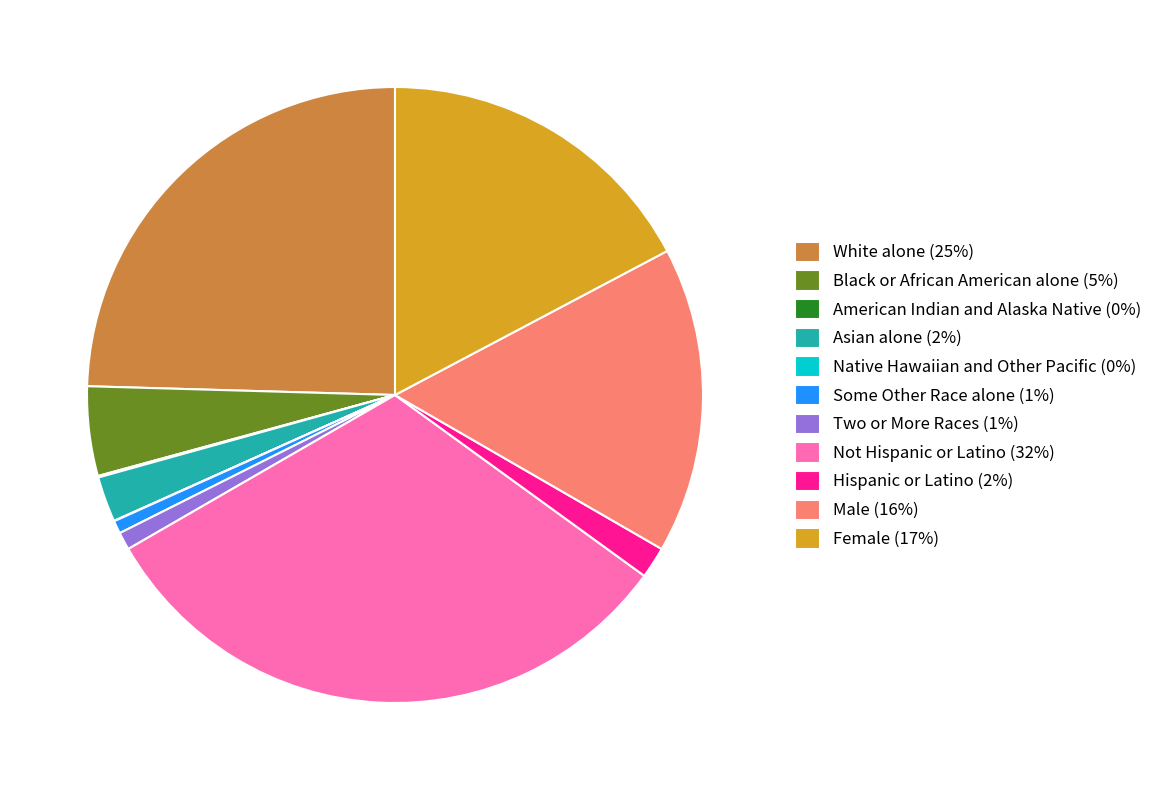

Approximately how many times larger is the value at Two or More Races compared to Some Other Race alone?

1.4